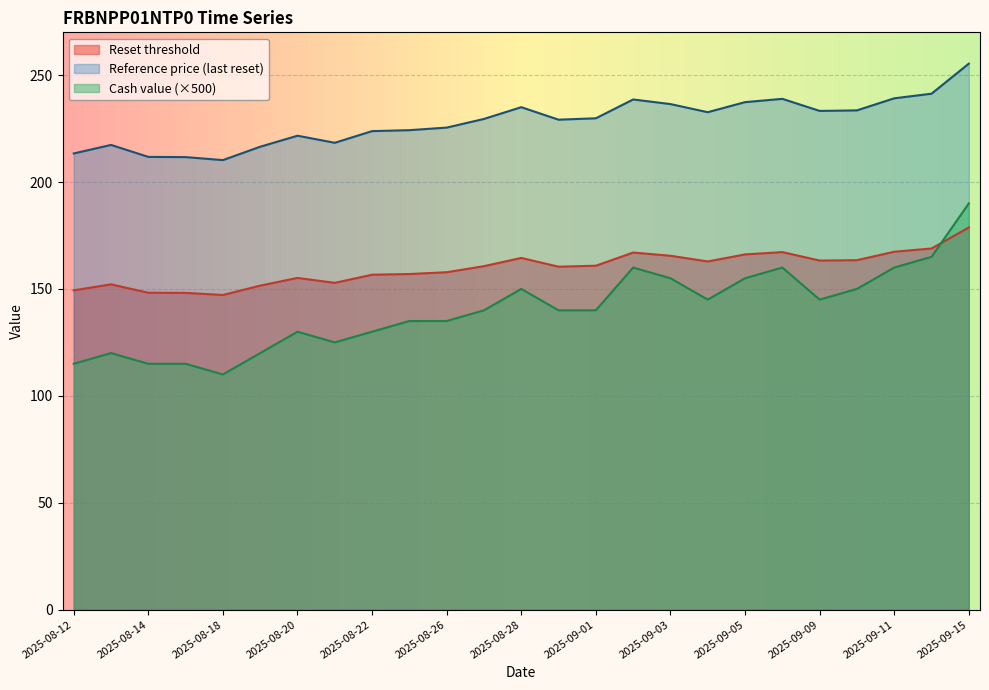

What is the lowest value of the Cash value series?

110.0